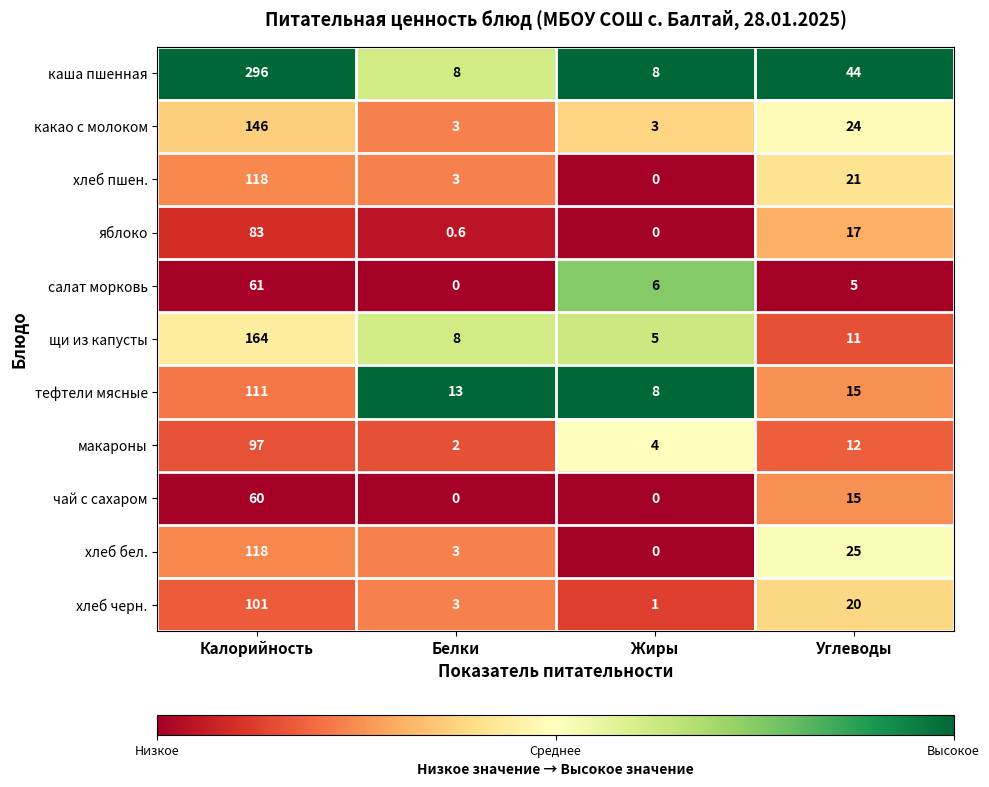

Between Белки and Углеводы, which series saw the biggest shift?

каша пшенная